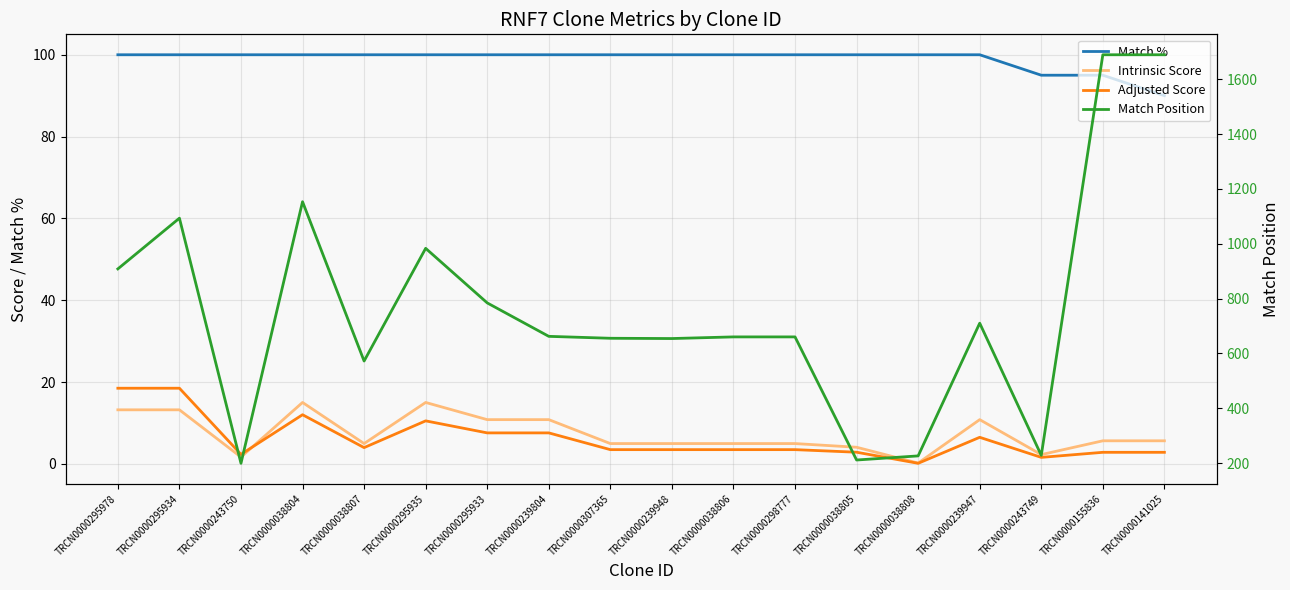

Where is Adjusted Score nearest to the value 9?

TRCN0000295933